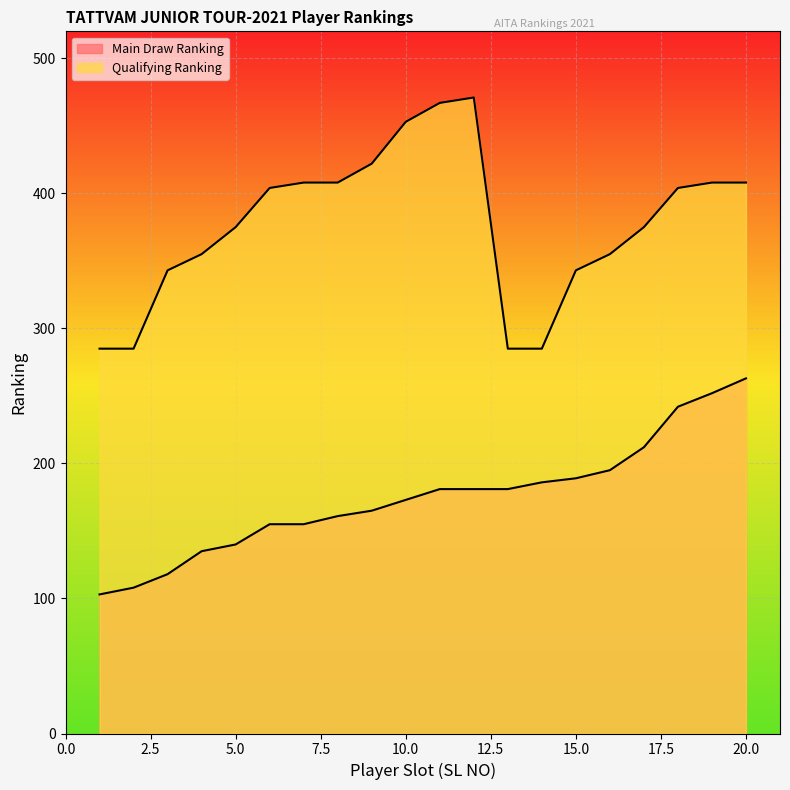

True or false: Qualifying Ranking and Main Draw Ranking intersect in this chart.

False